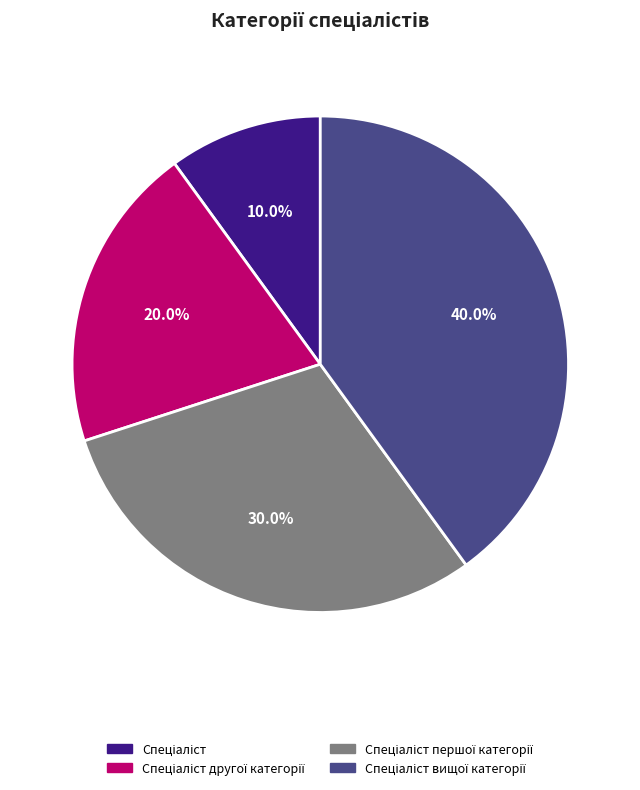

Does any single category account for the majority?

No